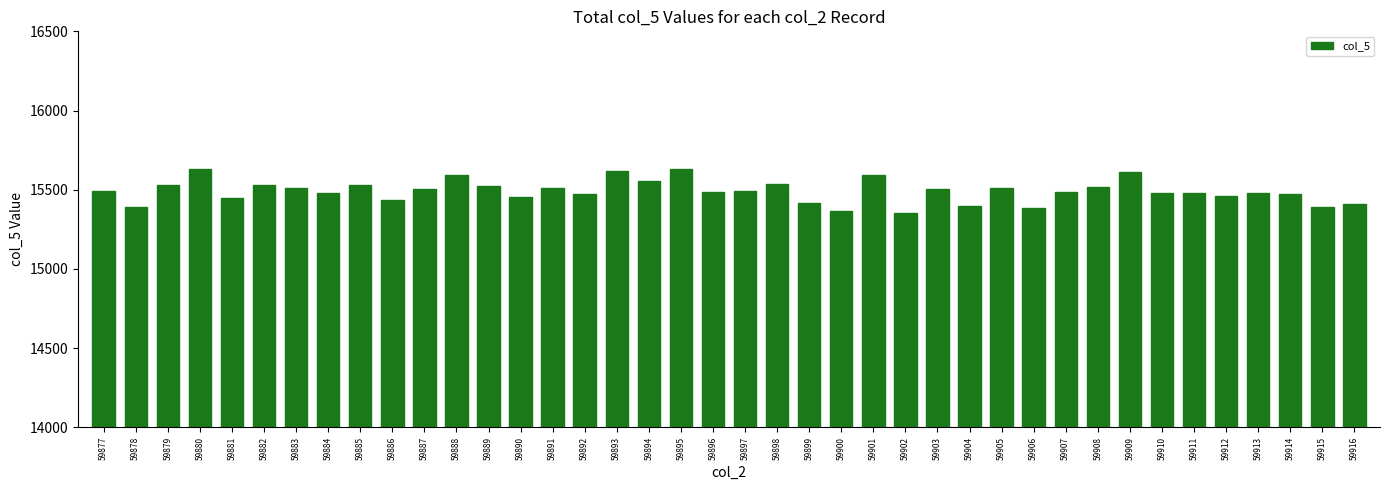

What is the smallest value displayed?

15354